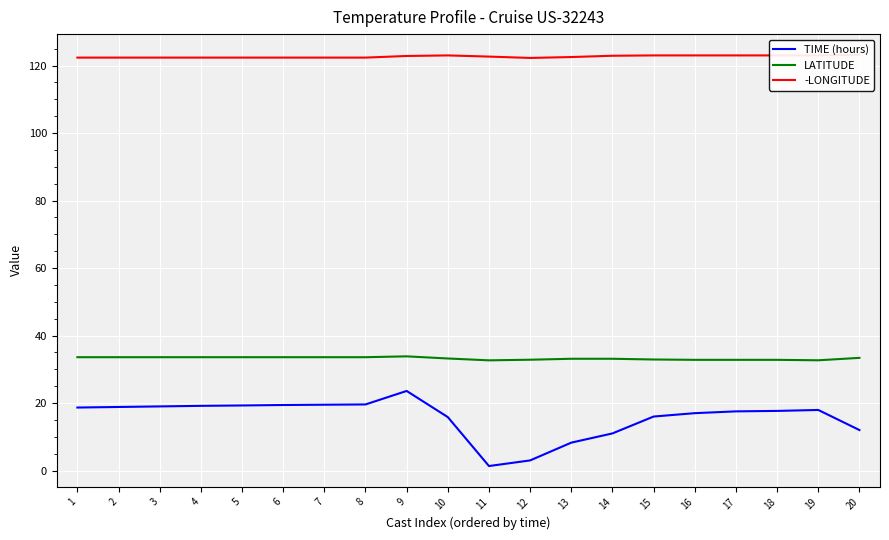

Where is the first local minimum for -LONGITUDE?

12